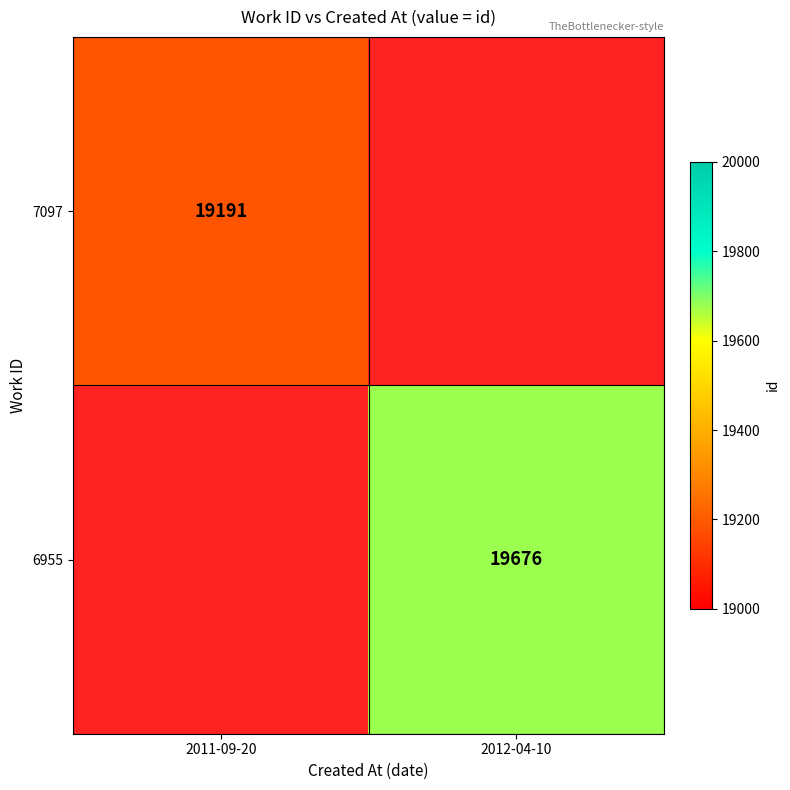

The value of 7097 at 2011-09-20 is 19191. True or false?

True